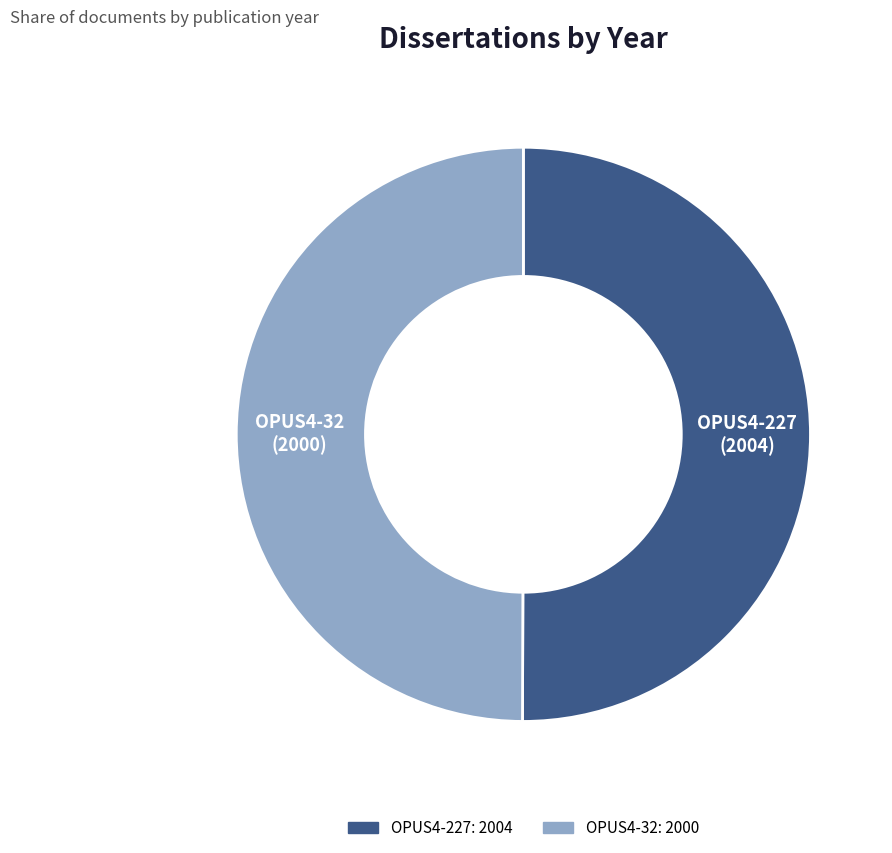

Is the sum of OPUS4-32 and OPUS4-227 greater than half?

Yes